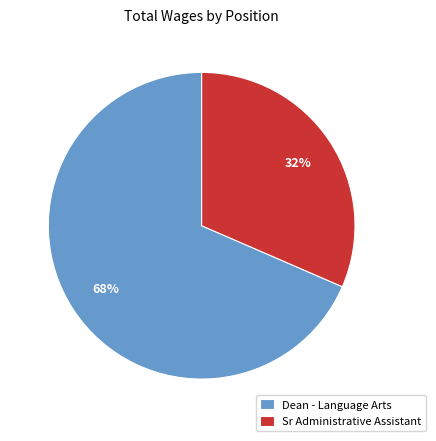

True or false: Dean - Language Arts accounts for 68% of the total.

True